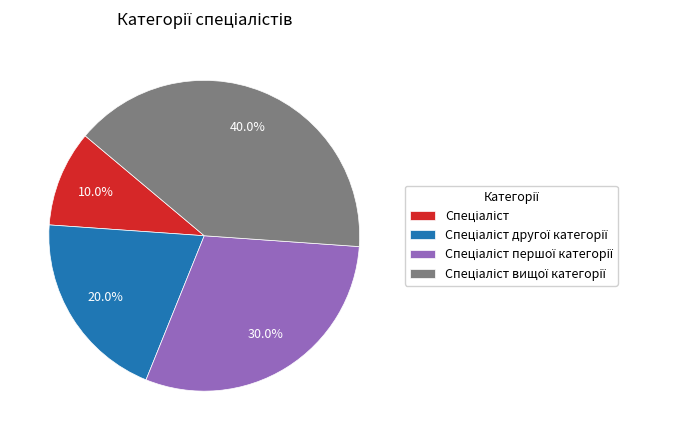

Is there any slice that represents more than half of the pie?

No